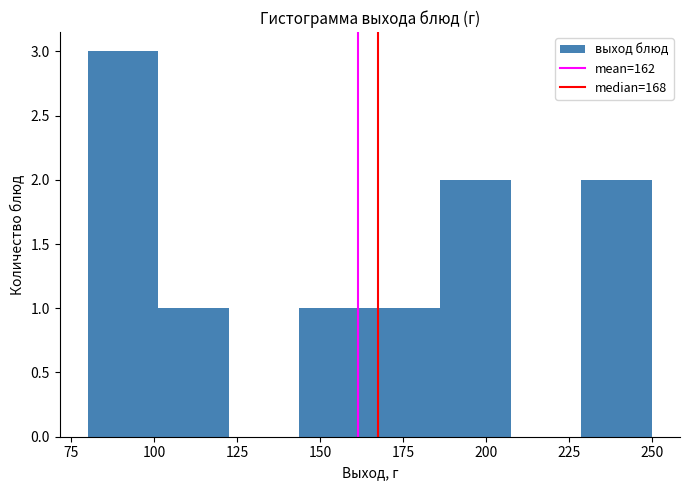

Over which range of the x-axis is the bar tallest?

80 to 100